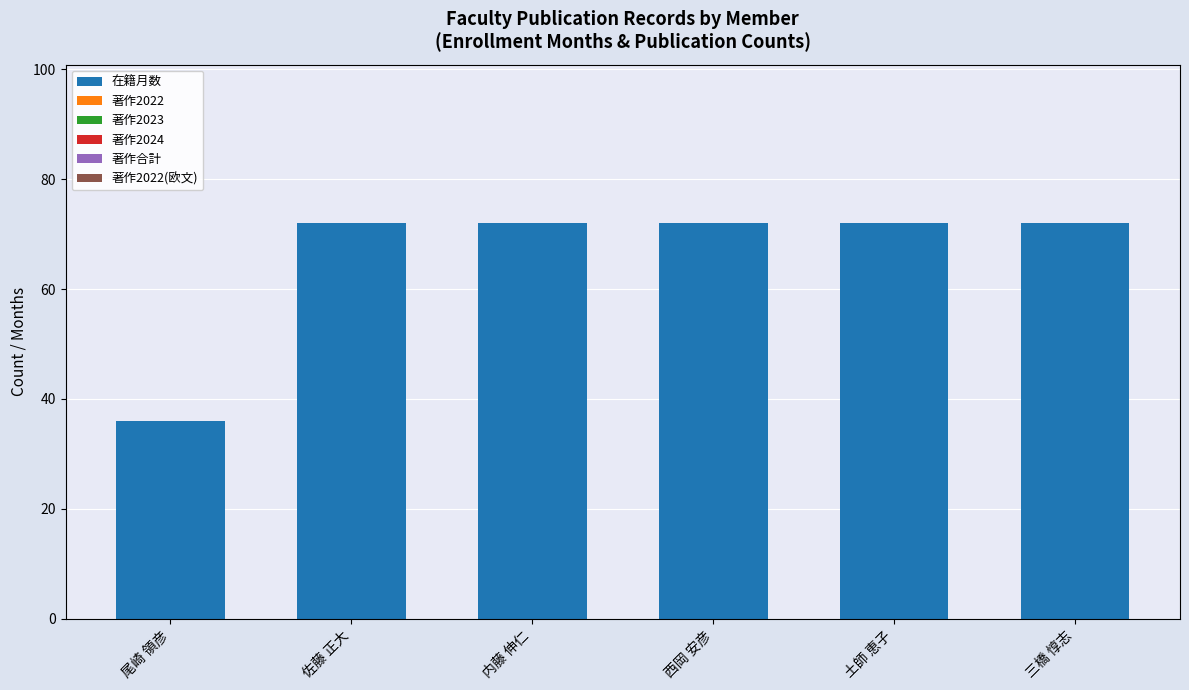

What is the difference between the maximum and minimum values?

36